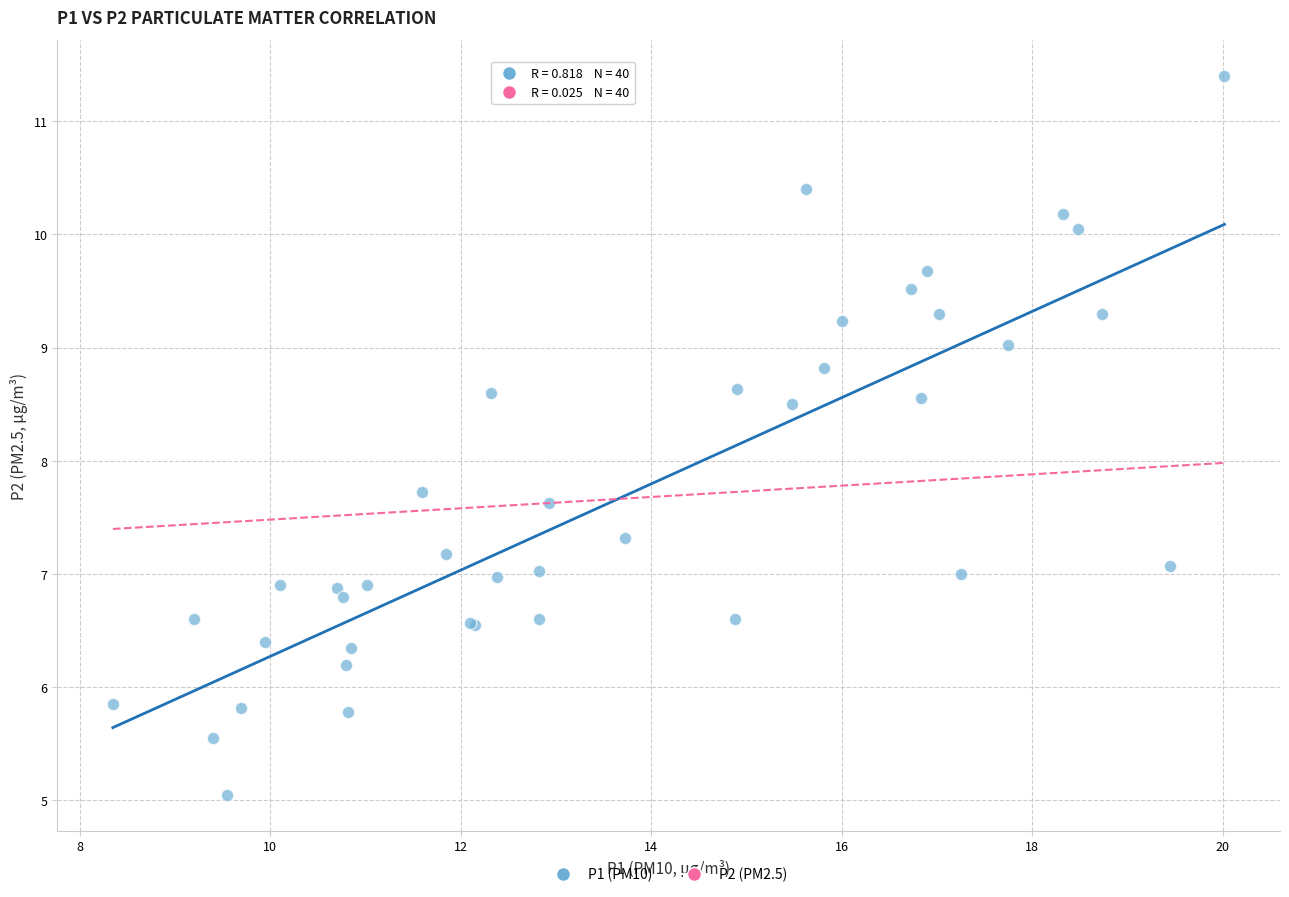

What Y value in the scatter plot is closest to 8?

7.7